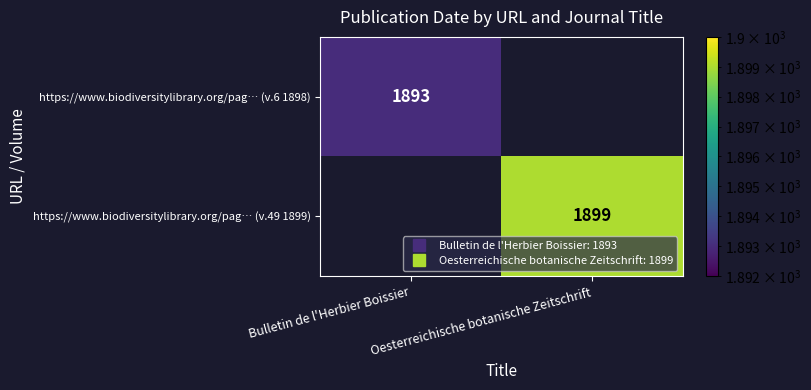

Which series has the largest range (max minus min)?

https://www.biodiversitylibrary.org/pag… (v.6 1898)